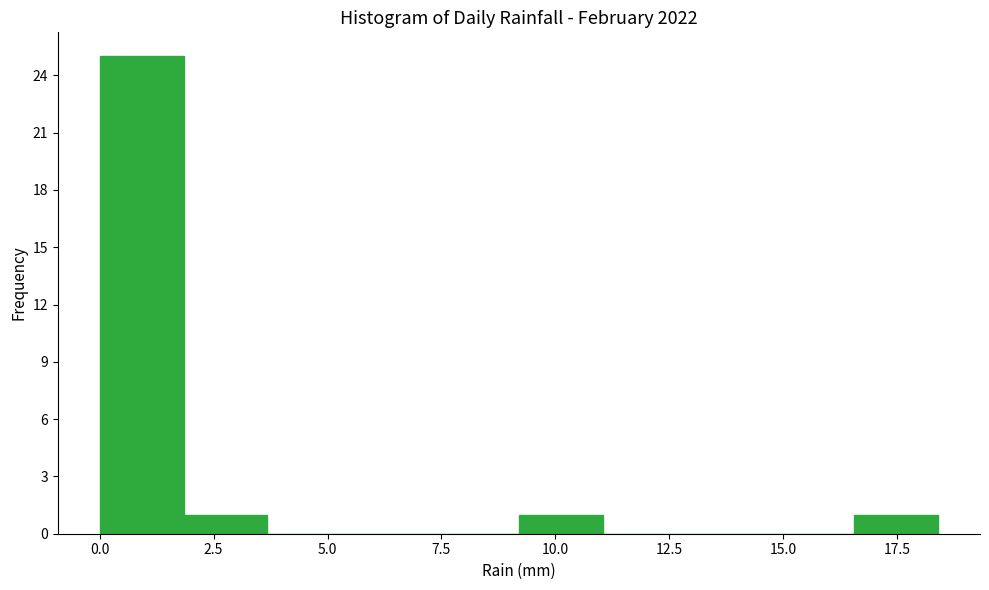

Read against the x-axis, roughly where is the centre of the tallest bar?

1.0